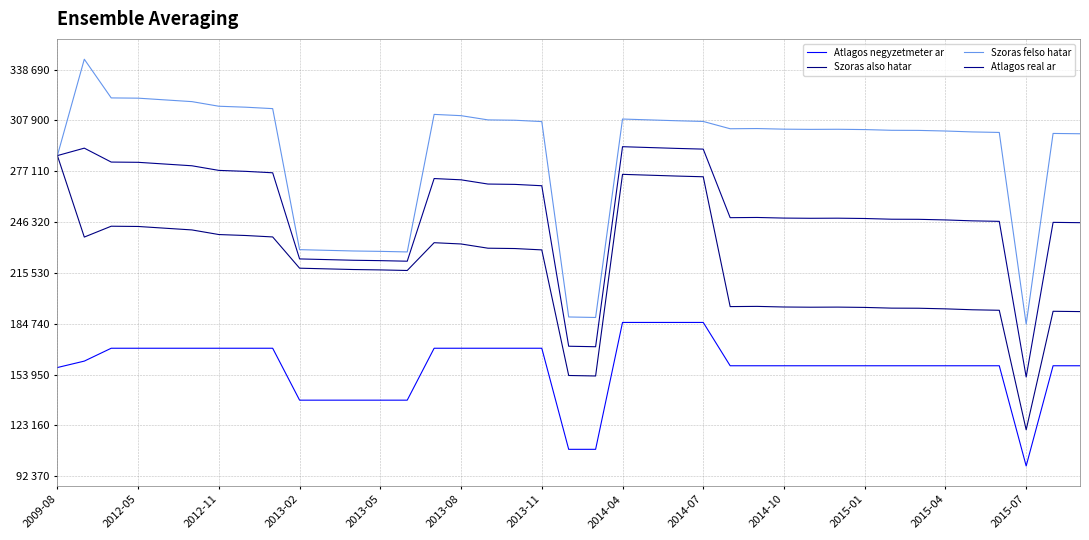

Does the chart display data point markers on the line(s)?

No